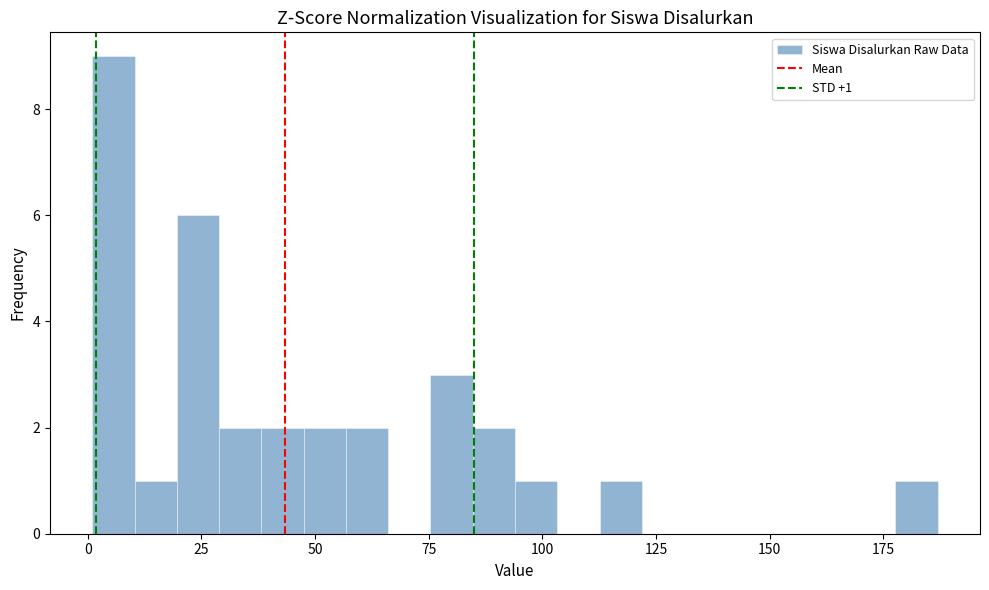

Read against the x-axis, roughly where is the centre of the tallest bar?

5